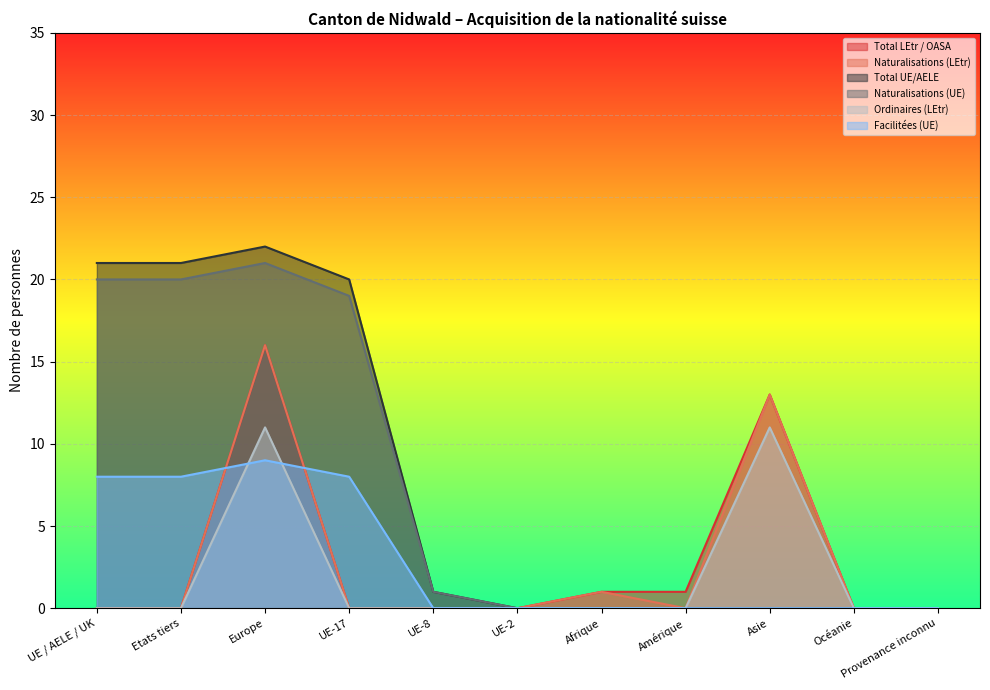

Rank the series by their maximum value, from lowest to highest.

Facilitées (UE), Ordinaires (LEtr), Total LEtr / OASA, Naturalisations (LEtr), Naturalisations (UE), Total UE/AELE